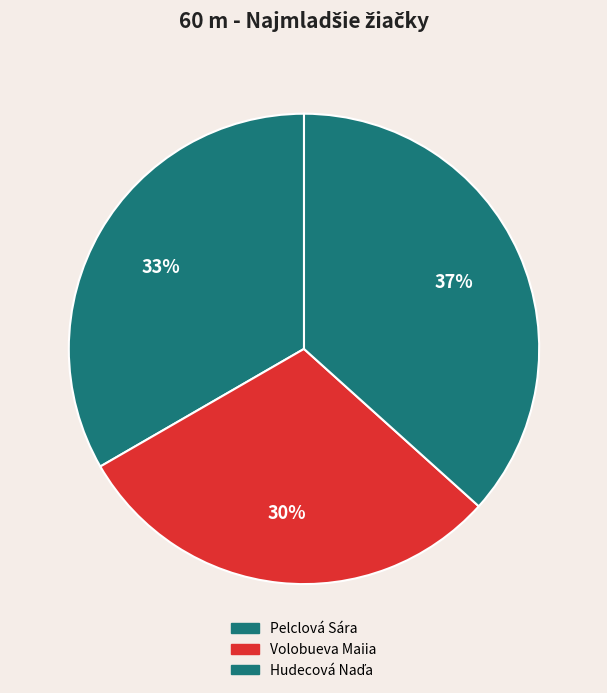

To the nearest percent, what portion does Volobueva Maiia represent?

30%